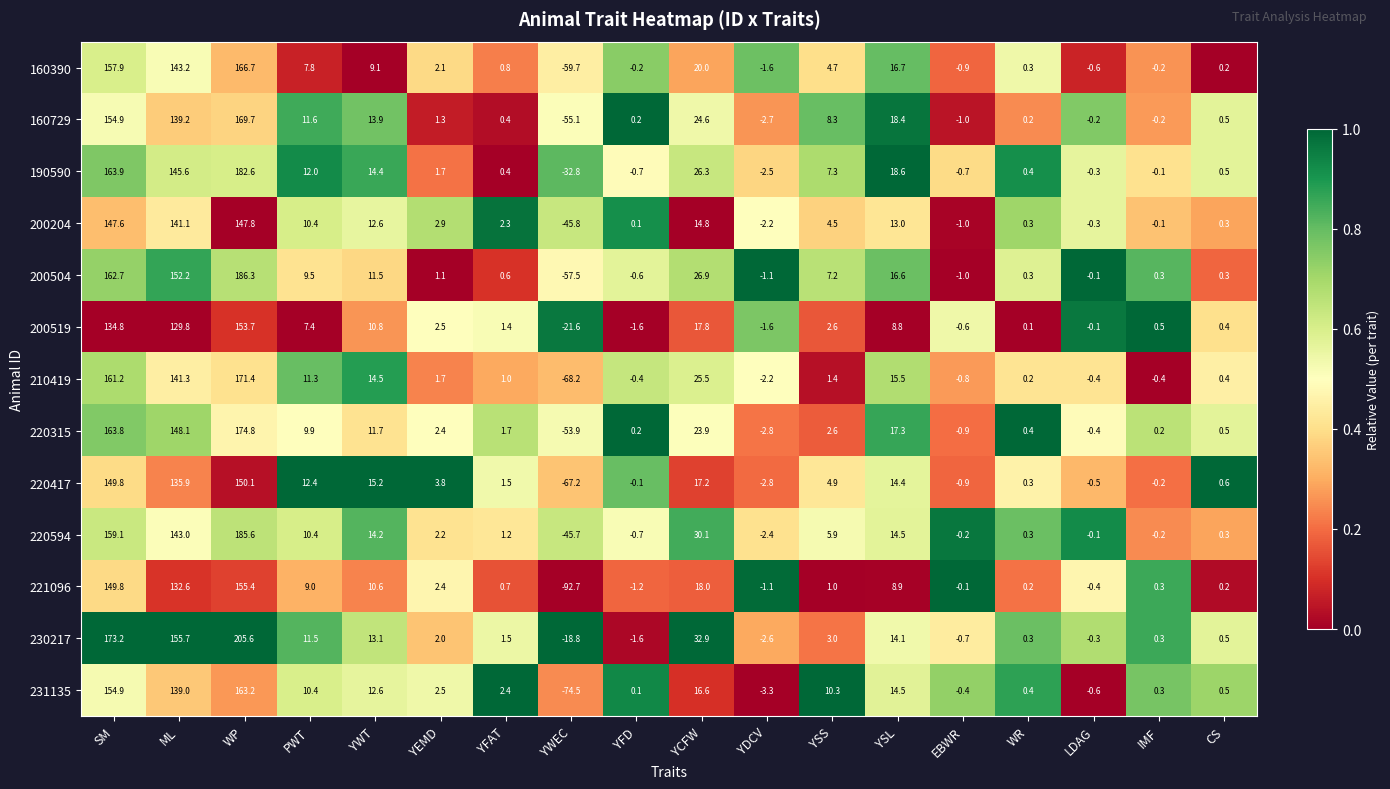

What is the difference between the maximum and minimum values in the 160729 series?

224.8